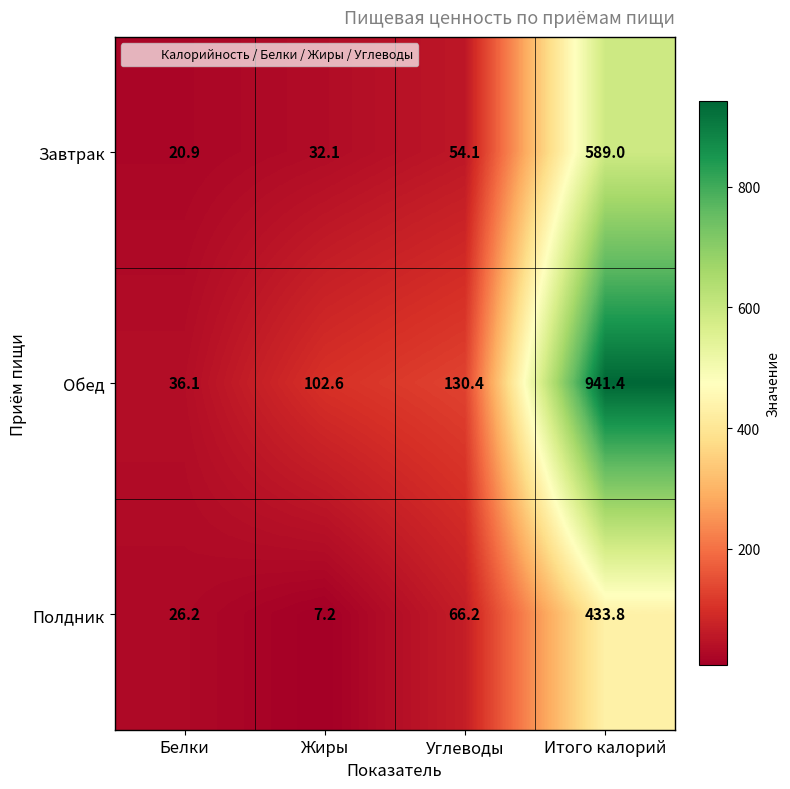

What is the difference between the maximum and minimum values in the Обед series?

905.3